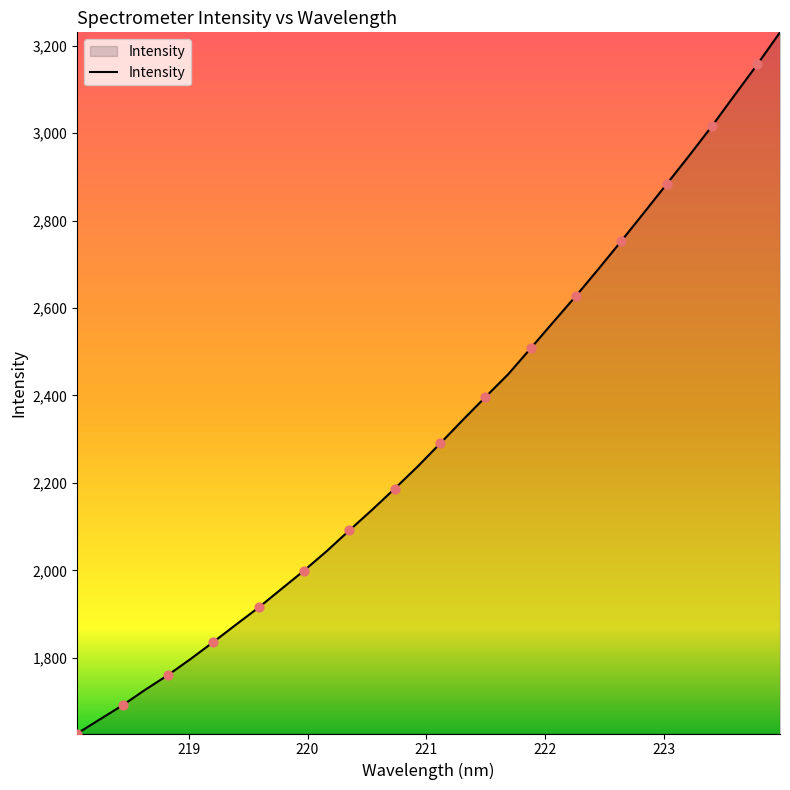

What is the smallest value displayed?

1626.6